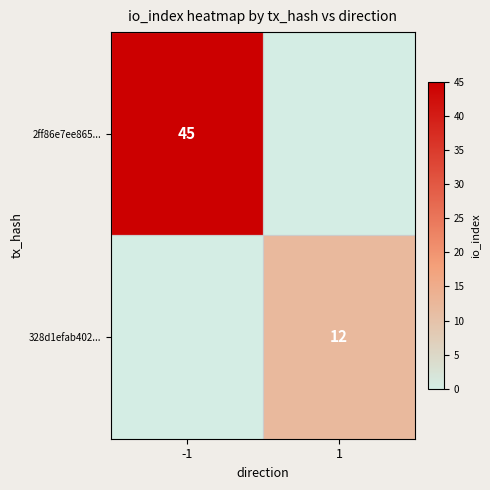

True or false: 2ff86e7ee865... has a value of 27 at -1.

False